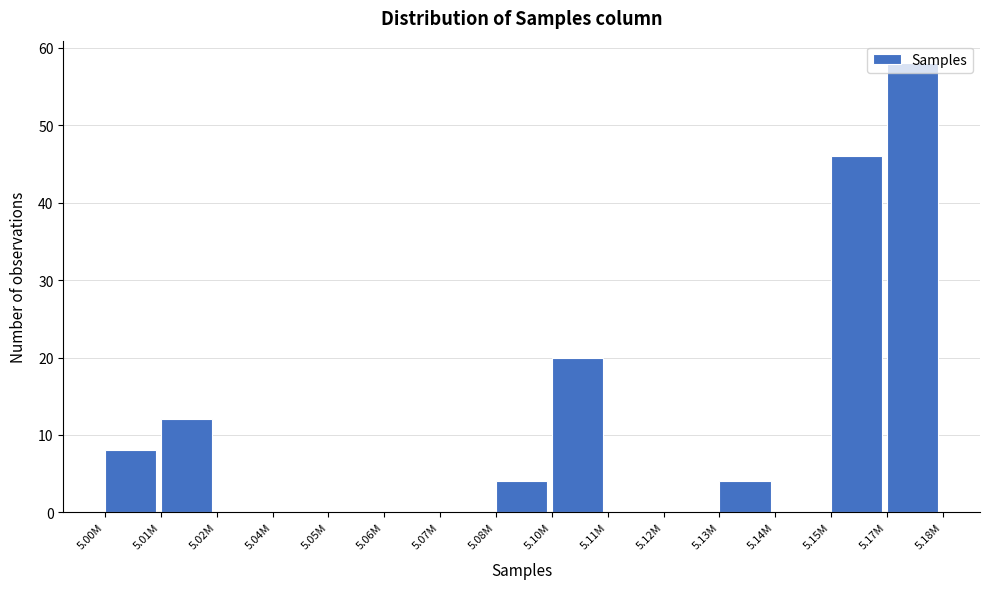

Is it true that the value at 5.12M is 0?

True